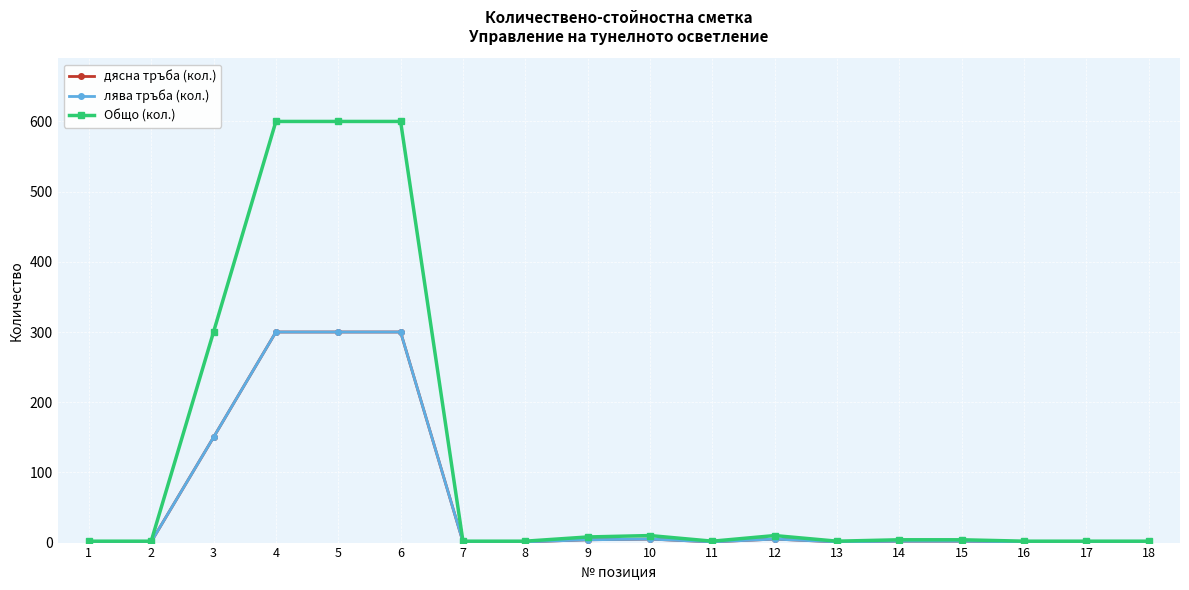

What is the total value across all series at 6?

1200